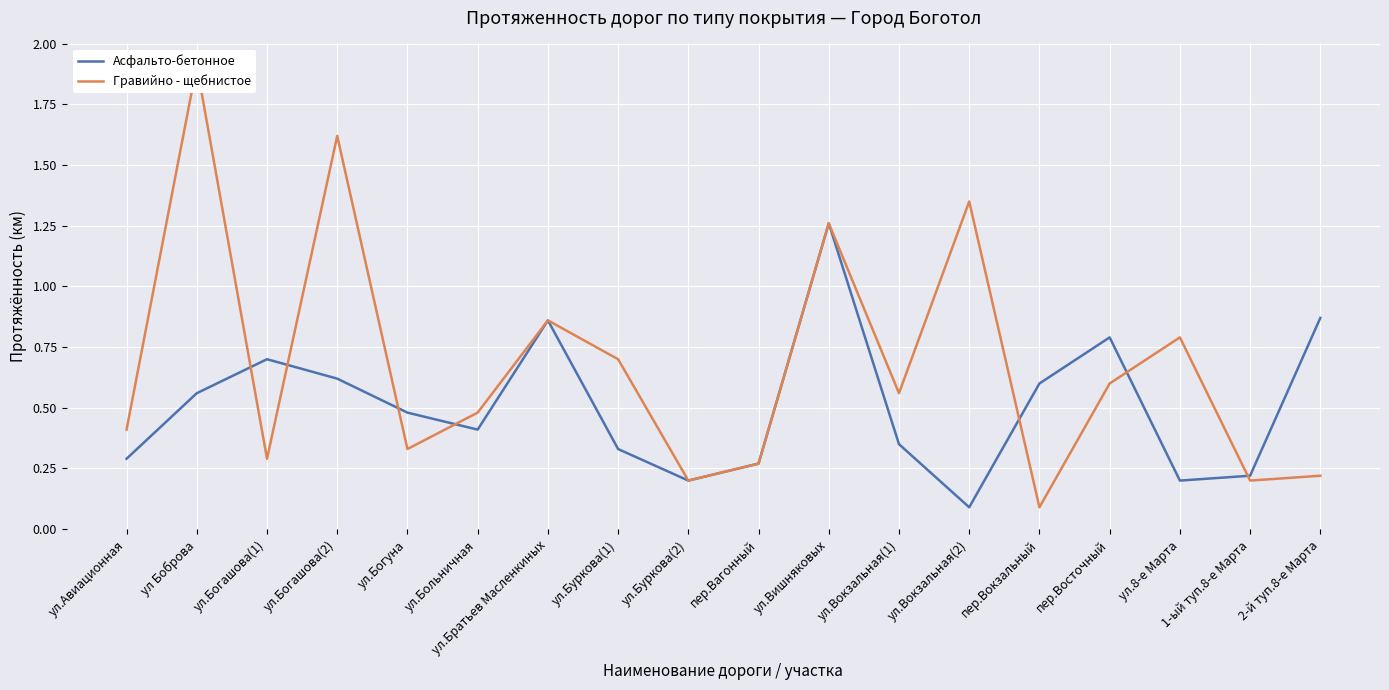

What is the label of the 7th point from the left?

ул.Братьев Масленкиных